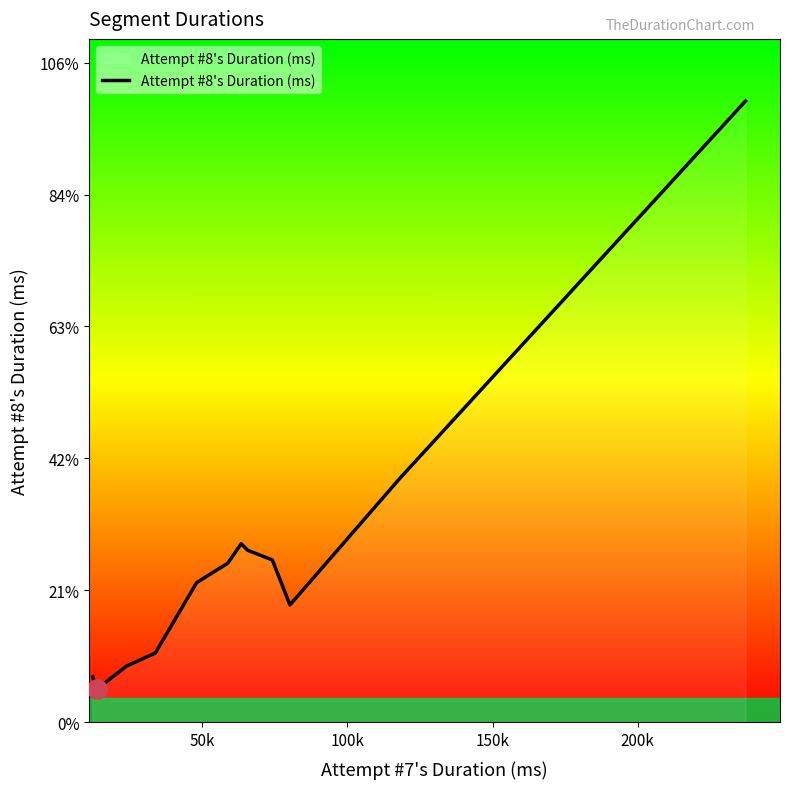

Does the chart display data point markers on the line(s)?

No